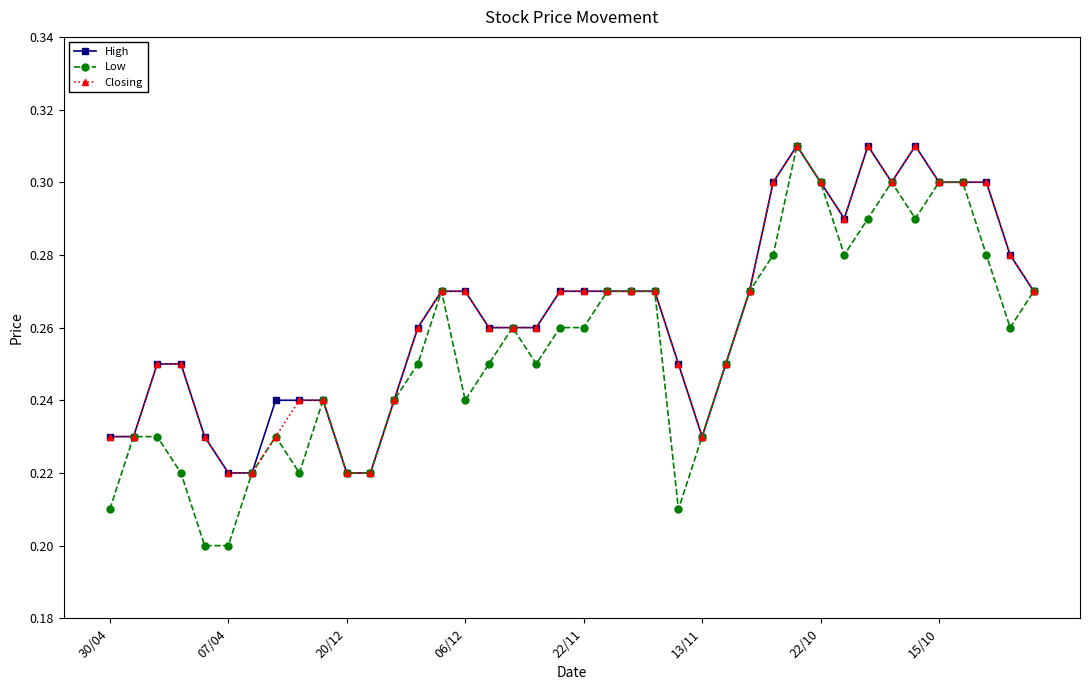

Count the High values in the range 0 to 1.

40